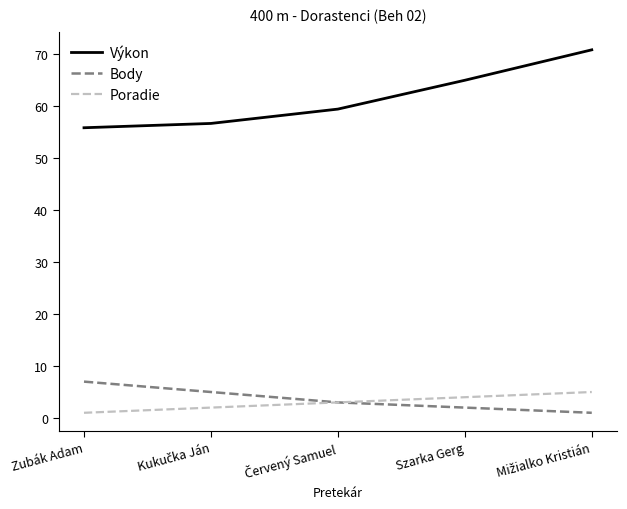

What is the minimum value for Poradie?

1.0